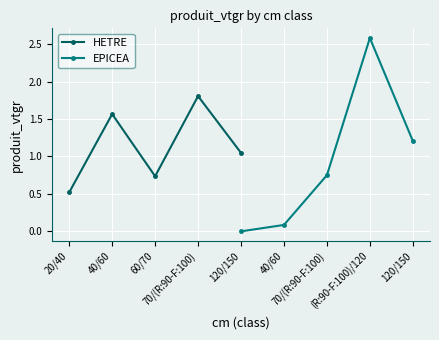

Is this an area chart (filled region under the line)?

No